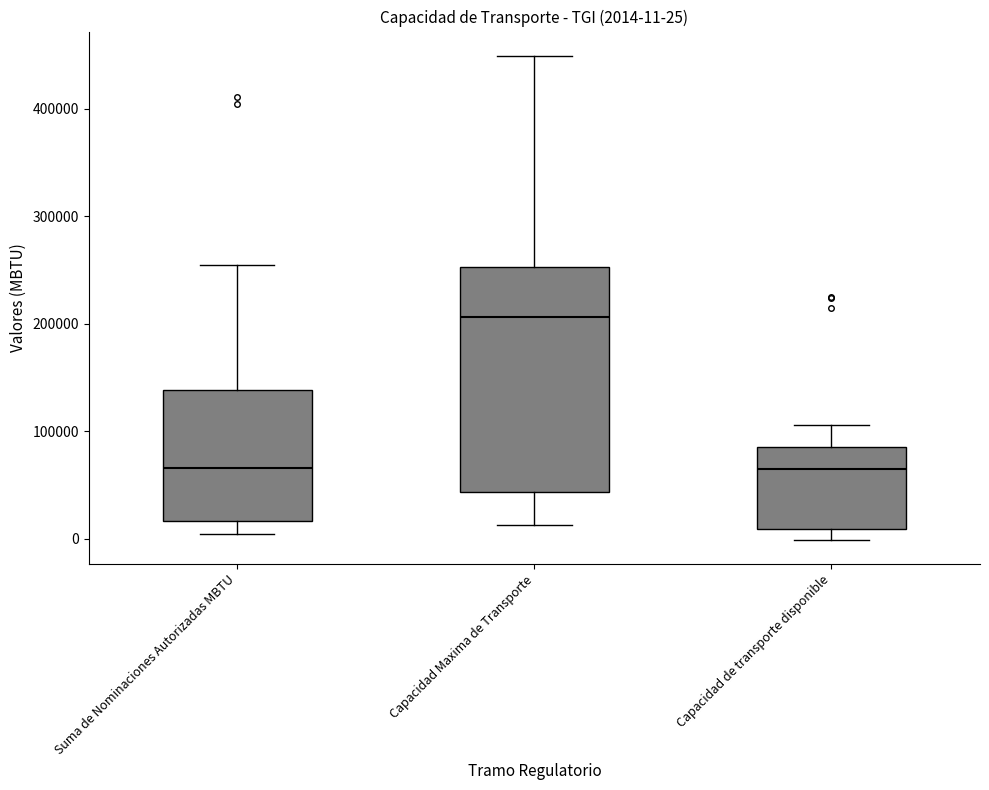

Which box has the highest median line?

Capacidad Maxima de Transporte